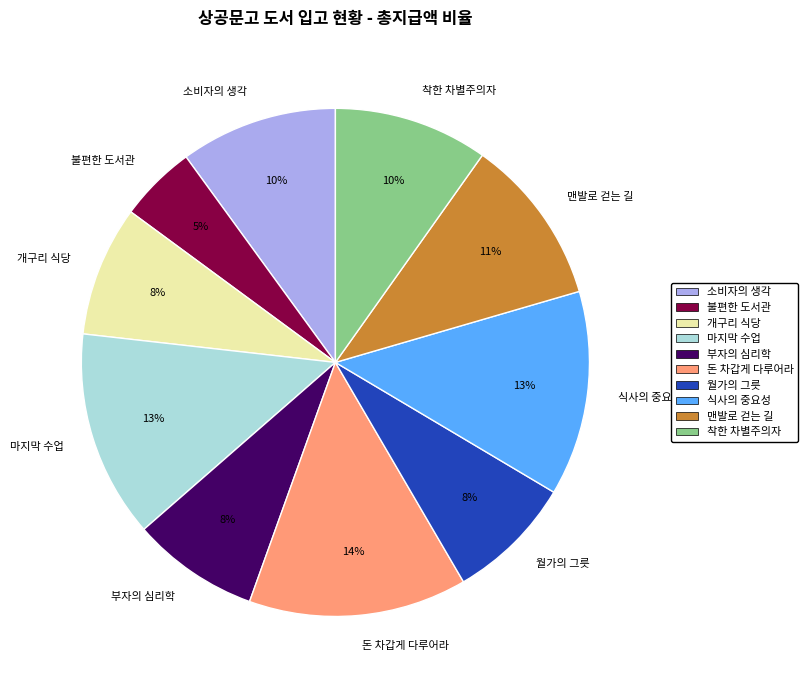

To the nearest percent, what is the average slice percentage?

10%